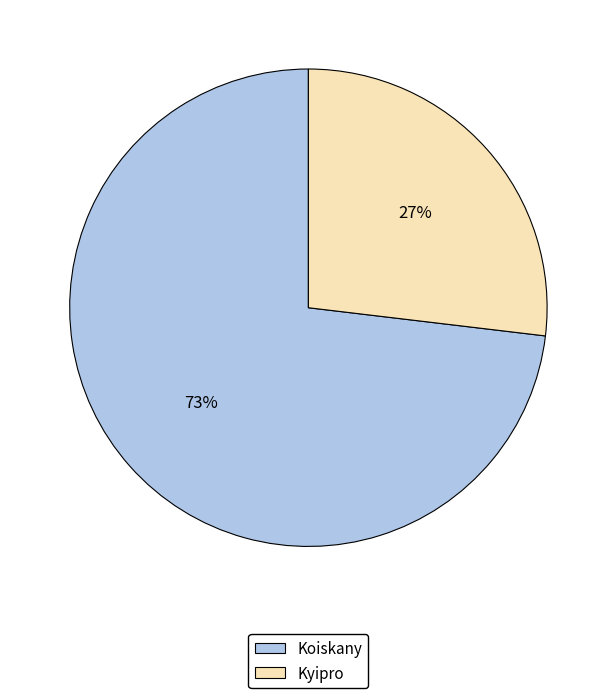

What percentage is the Kyipro slice, to the nearest percent?

27%